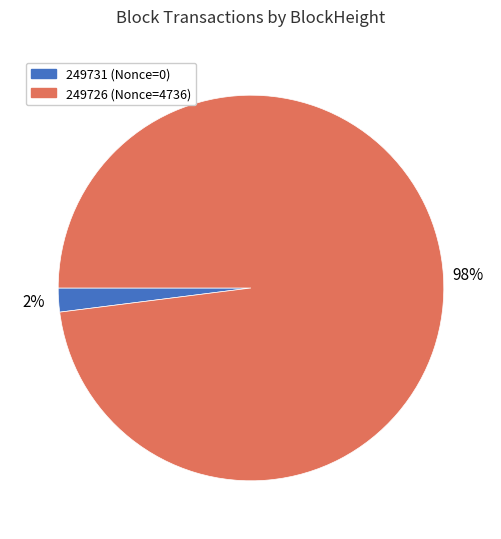

Does 249726 account for over 50% of the chart?

Yes